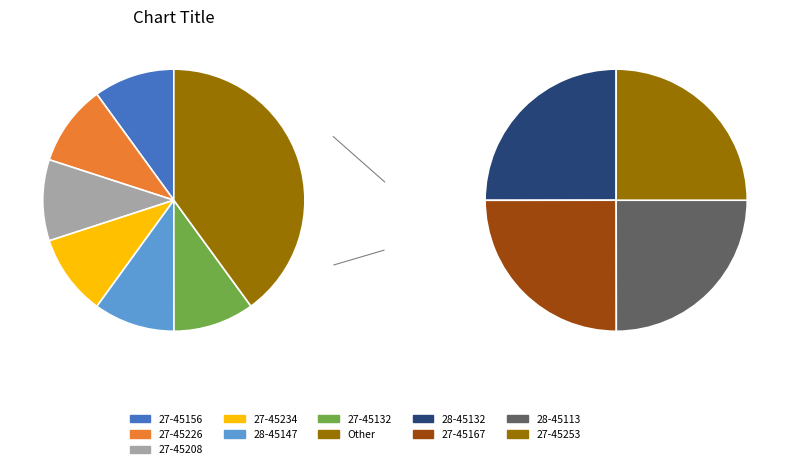

Rank the categories by value from lowest to highest.

28-45113, 27-45253, 27-45167, 28-45147, 27-45234, 27-45132, 28-45132, 27-45156, 27-45226, 27-45208